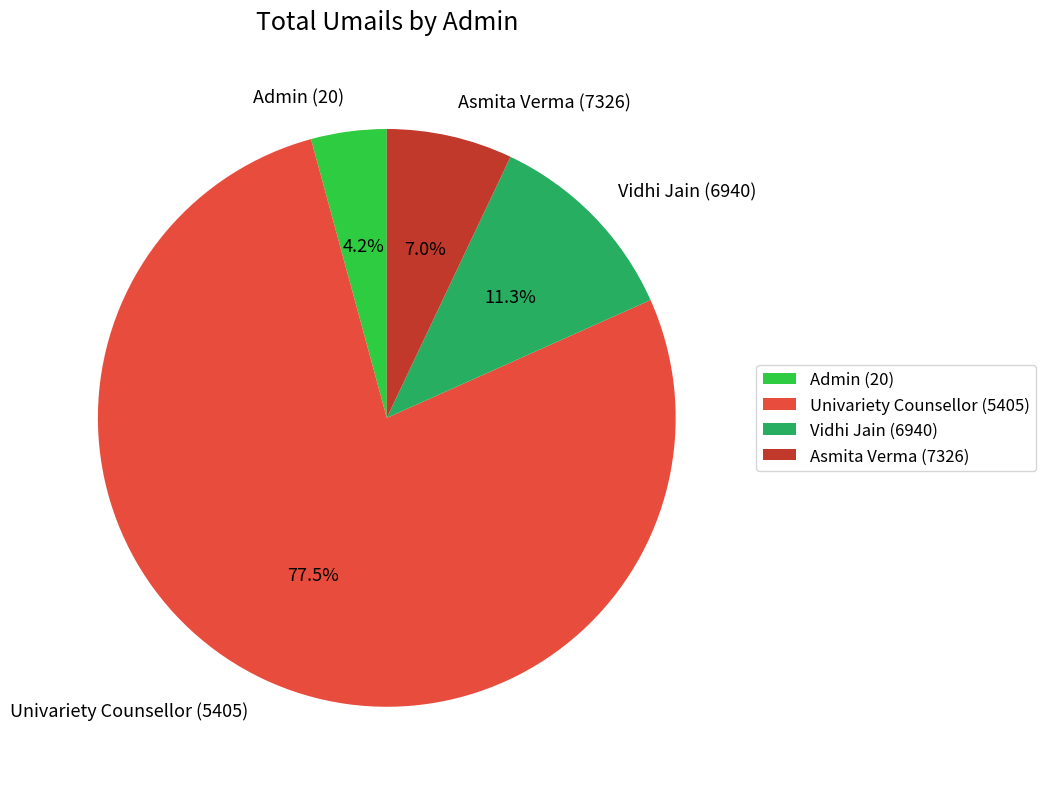

Does Asmita Verma (7326) represent more than half of the total?

No